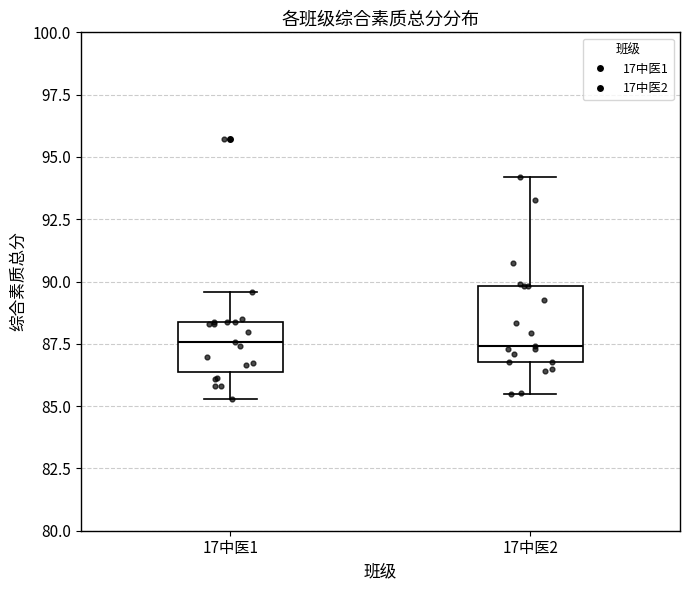

Reading left to right, transcribe this box plot: for each box, give where its median line is, the range the box spans, and where its two whiskers end, as read against the y-axis. The values are not printed on the chart, so give them approximately, as read against the axis.

17中医1: median 87.5, box 86.5 to 88.5, whiskers 85.5 to 89.5
17中医2: median 87.5, box 87.0 to 90.0, whiskers 85.5 to 94.0